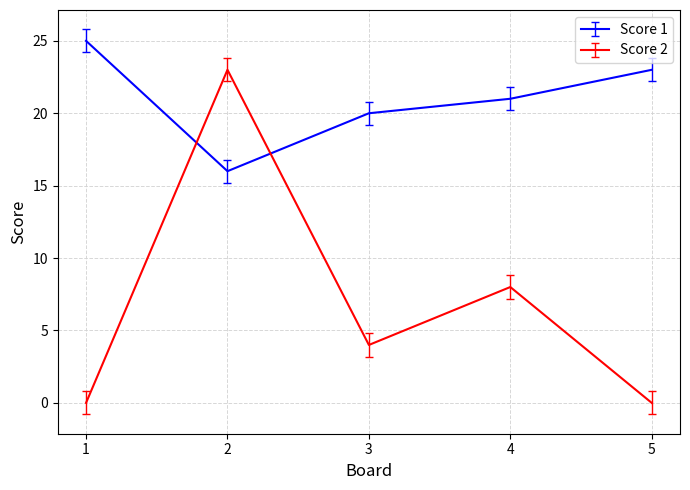

Rank the series by their average value, from lowest to highest.

Score 2, Score 1